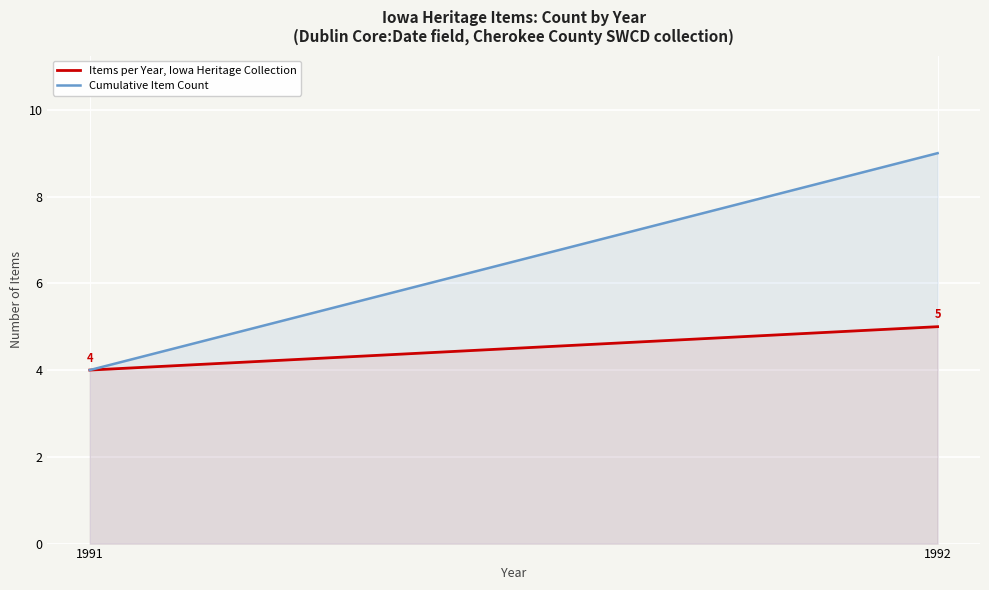

Is the value of Cumulative Item Count at 1991 greater than the value of Items per Year, Iowa Heritage Collection at 1991?

No